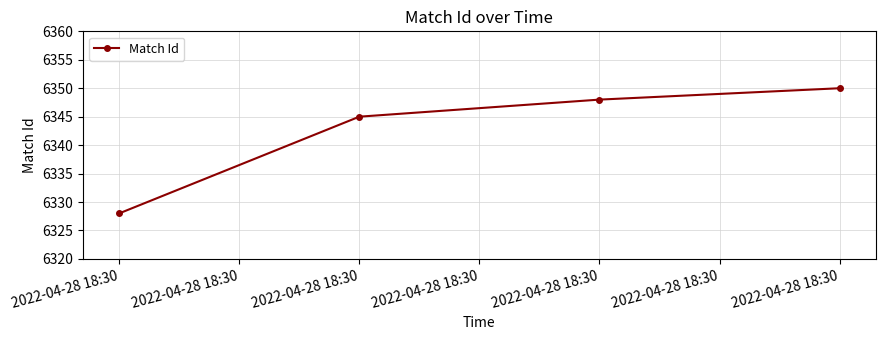

How many categories are shown in the chart?

4